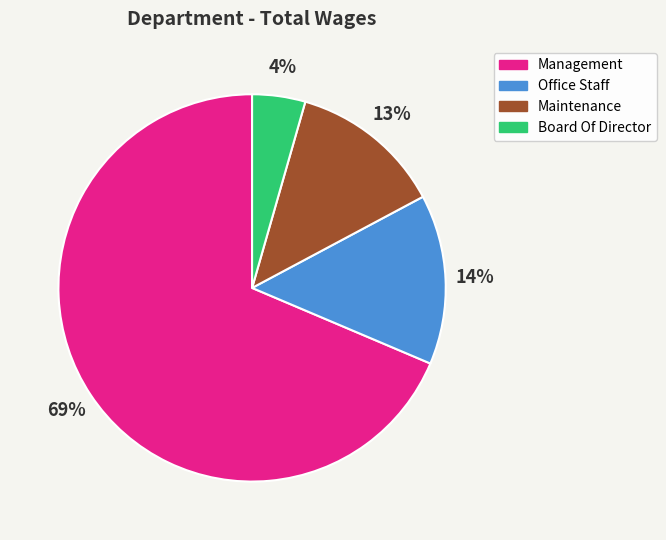

Do Management and Board Of Director together represent more than half of the pie?

Yes